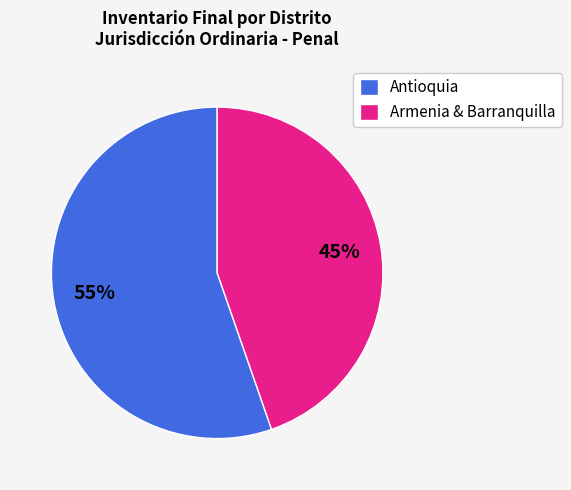

Combined, do Antioquia and Armenia & Barranquilla account for over 50%?

Yes